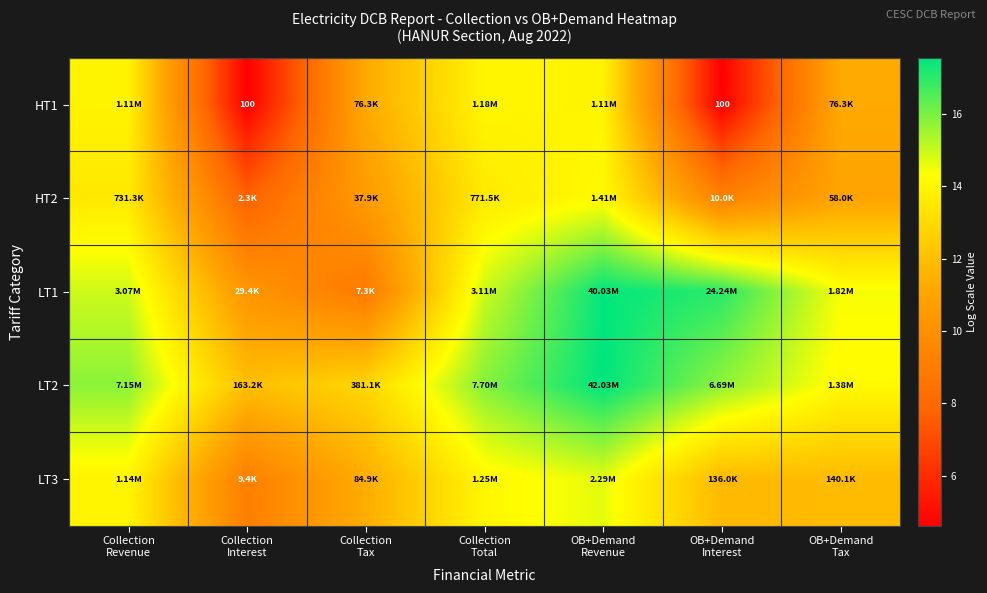

At which label does LT3 reach its minimum?

Collection Interest